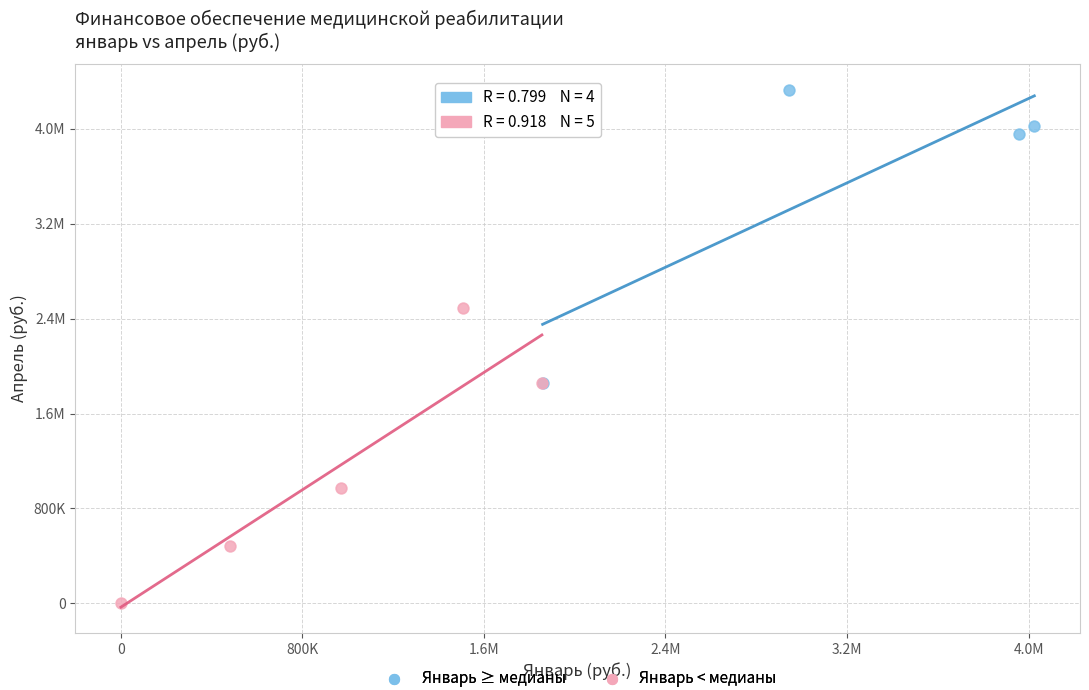

What are all the series names shown in the legend?

Январь ≥ медианы, Январь < медианы